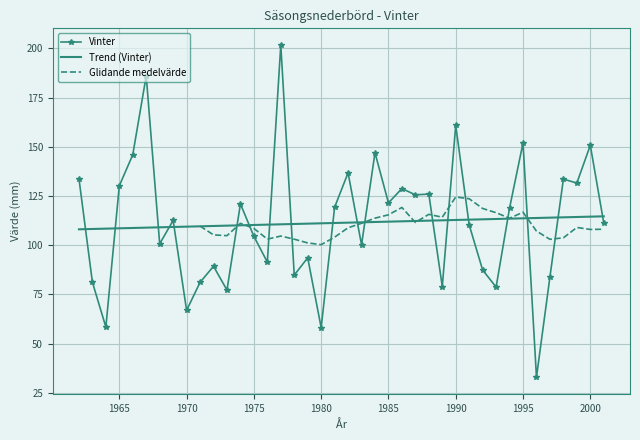

What is the change in value from 1974 to 1977?

+80.8